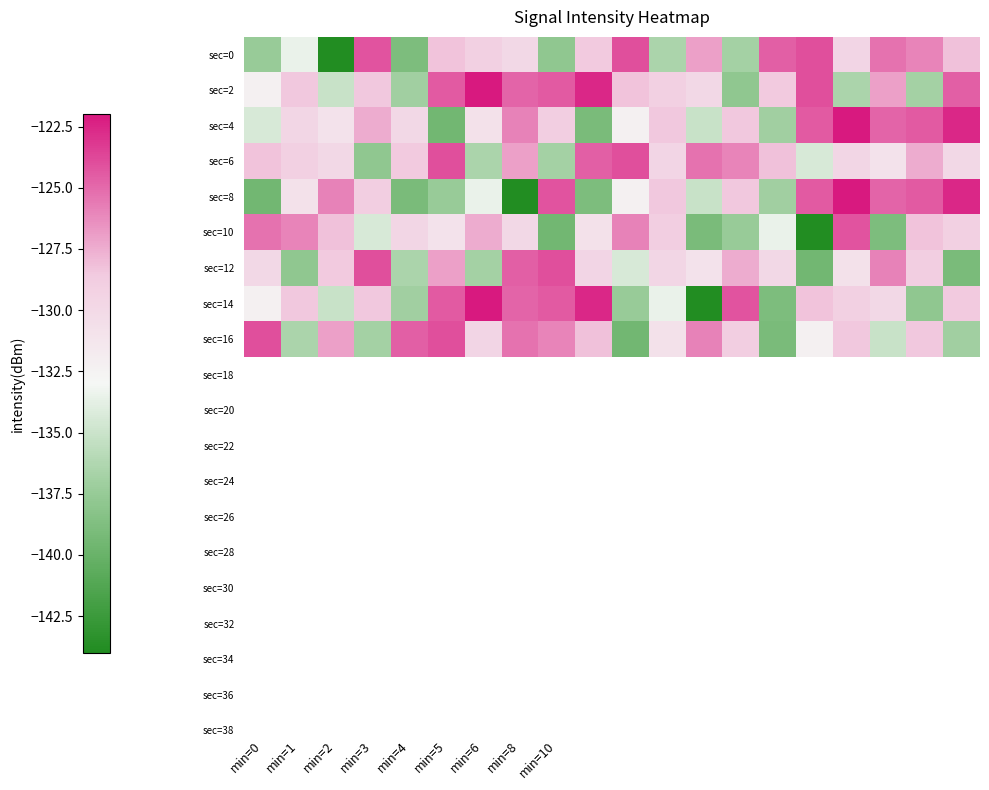

At how many categories does at least one series exceed -136?

20